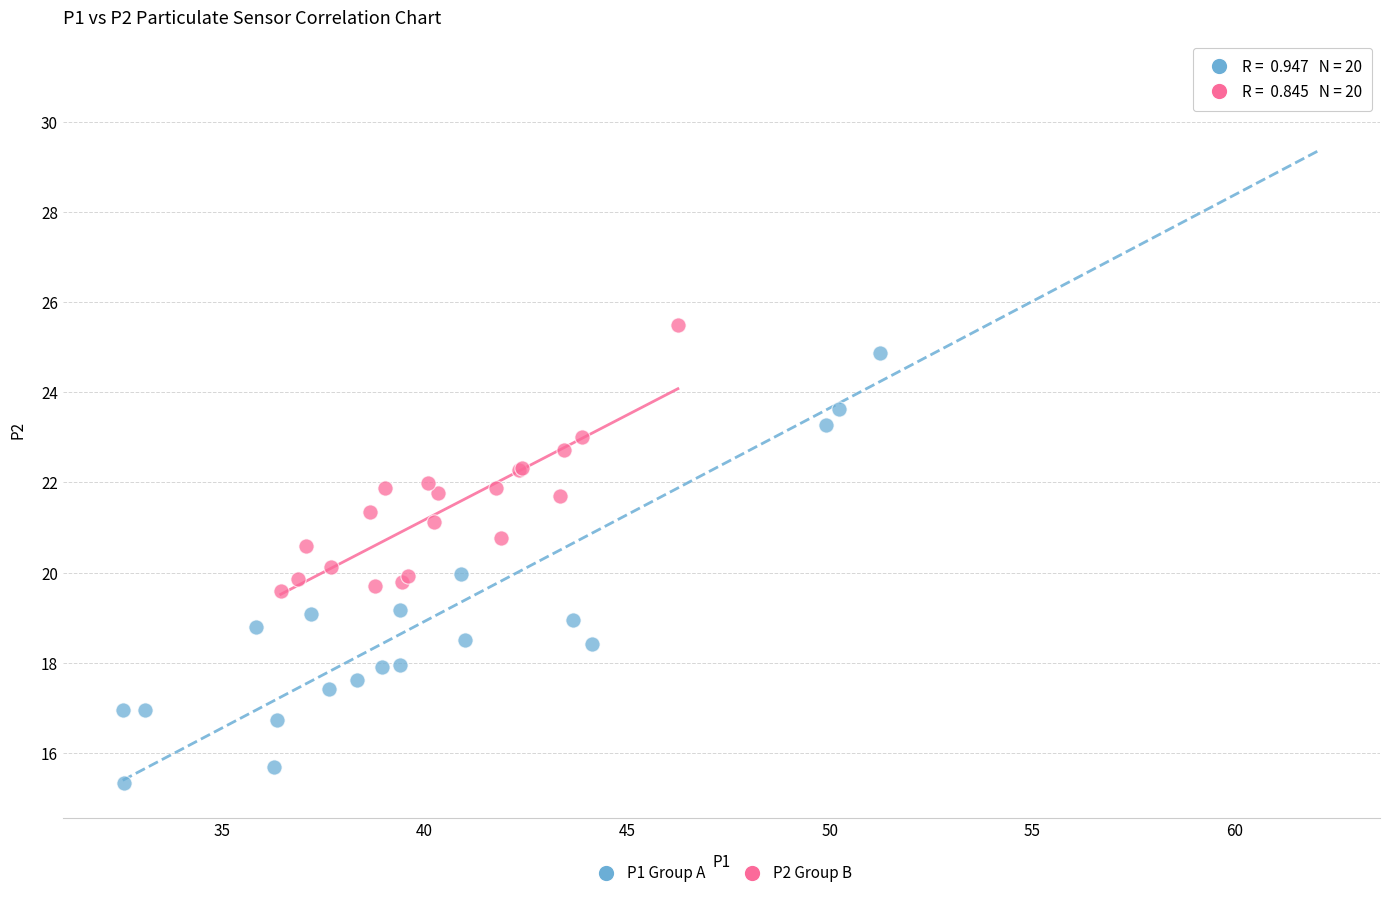

Which series contains the highest Y value?

P1 Group A